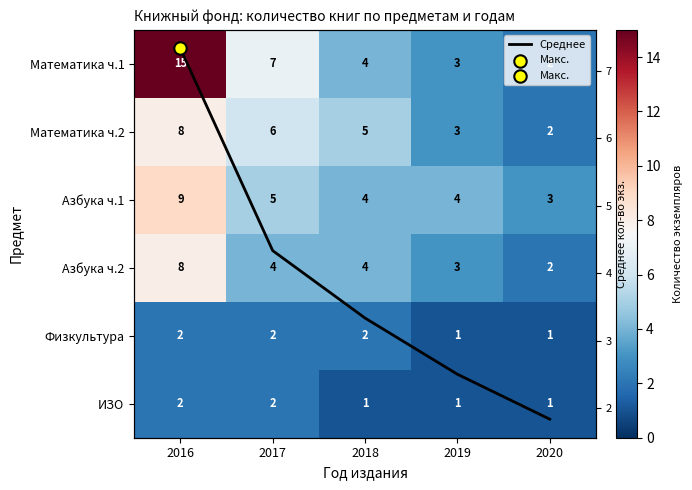

What is the greatest value displayed?

15.0